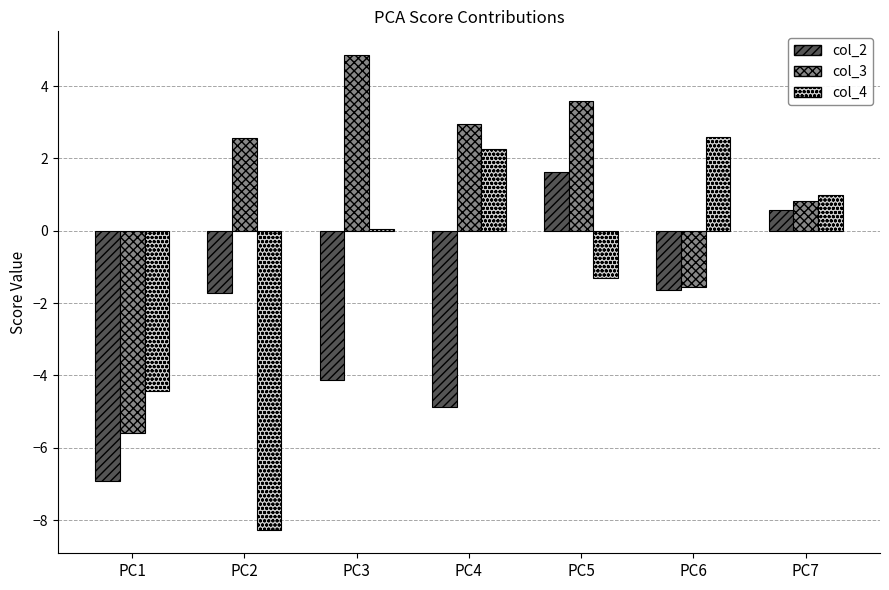

What is the sum of all col_2 values?

-17.1